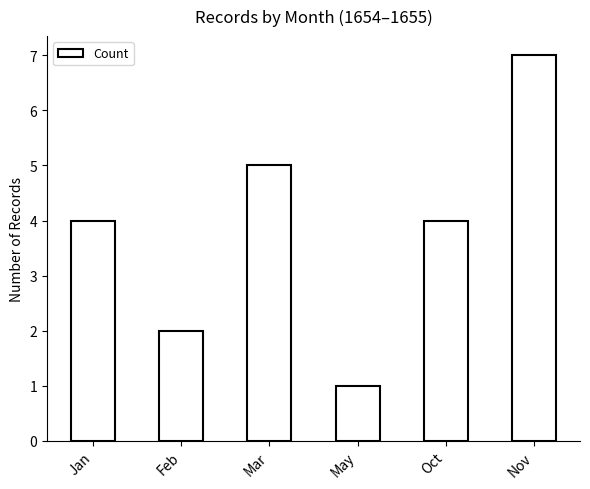

Is it true that the value at Feb is 1?

False